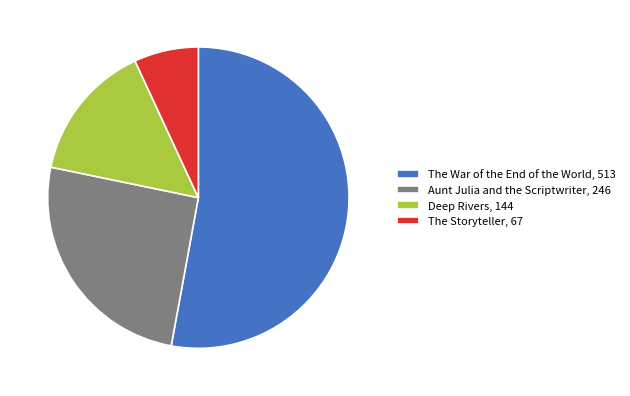

Between The War of the End of the World, 513 and The Storyteller, 67, which is larger?

The War of the End of the World, 513